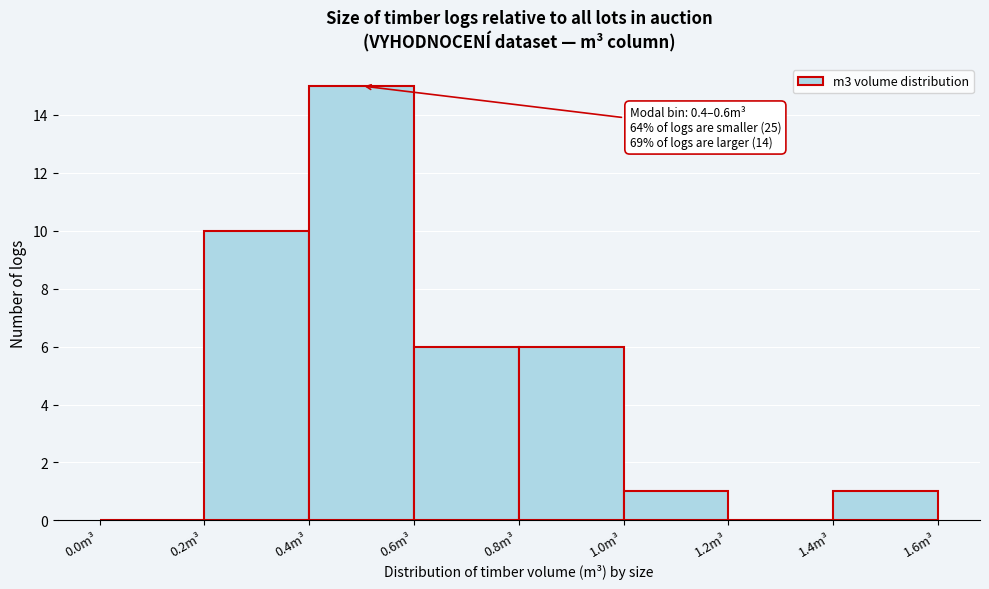

Over which range of the x-axis is the bar tallest?

0.4 to 0.6